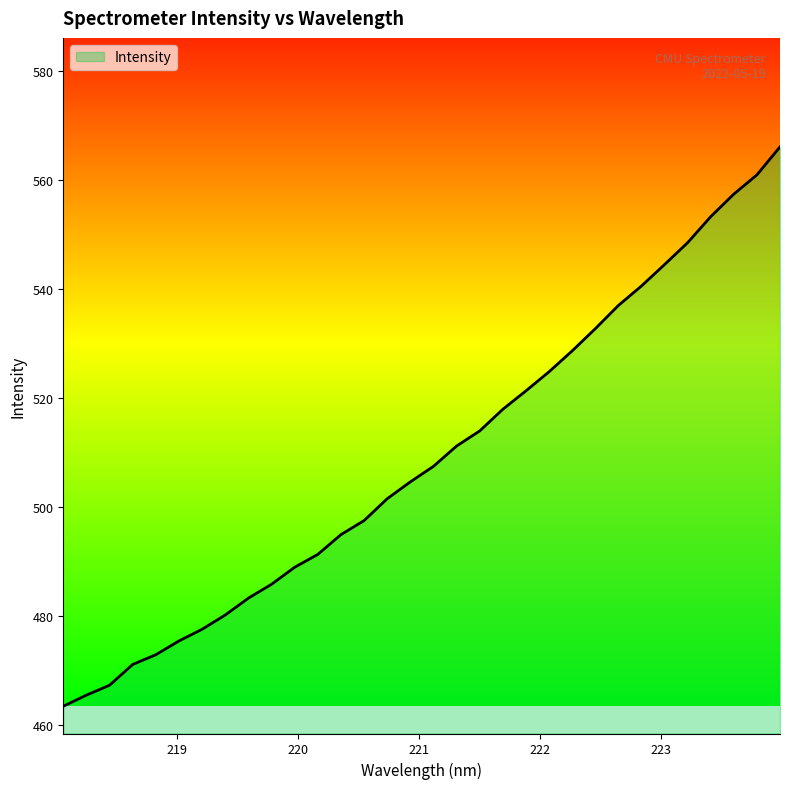

What is the smallest value displayed?

463.4